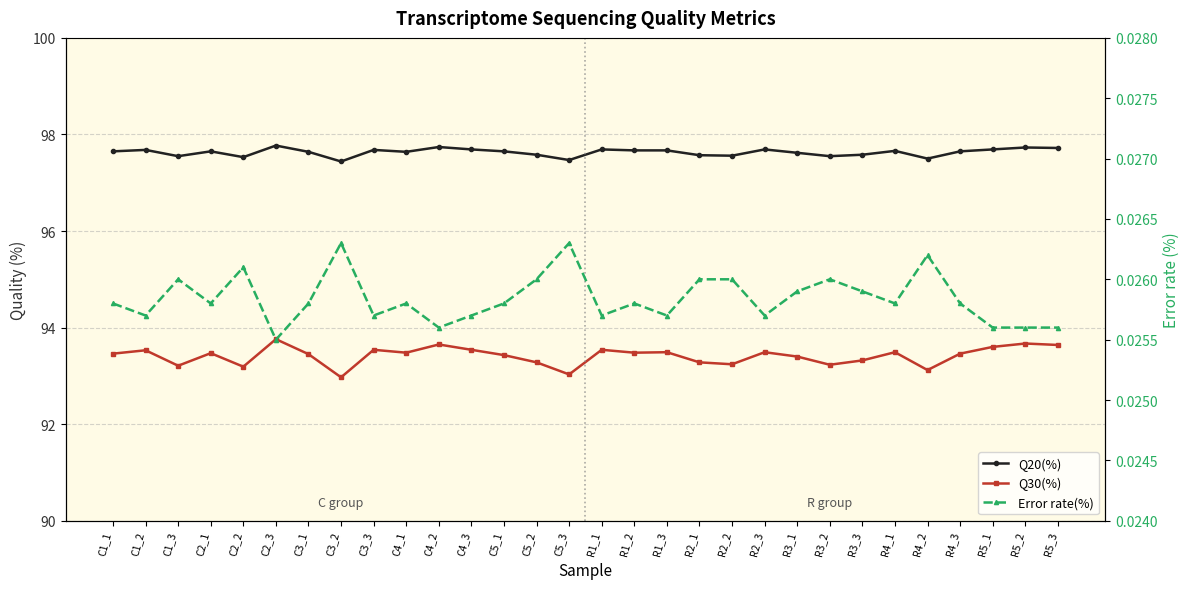

Reading right to left, what are all the values shown in this chart?

Q20(%): 97.7	97.7	97.7	97.7	97.5	97.7	97.6	97.5	97.6	97.7	97.6	97.6	97.7	97.7	97.7	97.5	97.6	97.7	97.7	97.7	97.6	97.7	97.4	97.6	97.8	97.5	97.7	97.5	97.7	97.7
Q30(%): 93.6	93.7	93.6	93.5	93.1	93.5	93.3	93.2	93.4	93.5	93.2	93.3	93.5	93.5	93.5	93.0	93.3	93.4	93.5	93.7	93.5	93.5	93.0	93.5	93.8	93.2	93.5	93.2	93.5	93.5
Error rate(%): 0.0	0.0	0.0	0.0	0.0	0.0	0.0	0.0	0.0	0.0	0.0	0.0	0.0	0.0	0.0	0.0	0.0	0.0	0.0	0.0	0.0	0.0	0.0	0.0	0.0	0.0	0.0	0.0	0.0	0.0